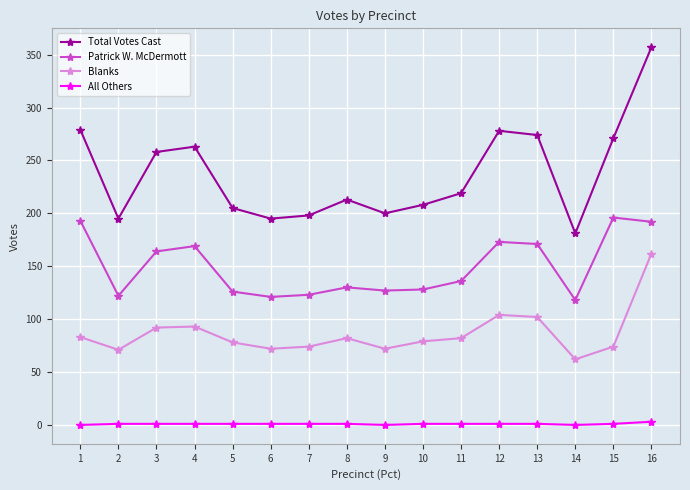

Which category has the lowest value in the Total Votes Cast series?

14